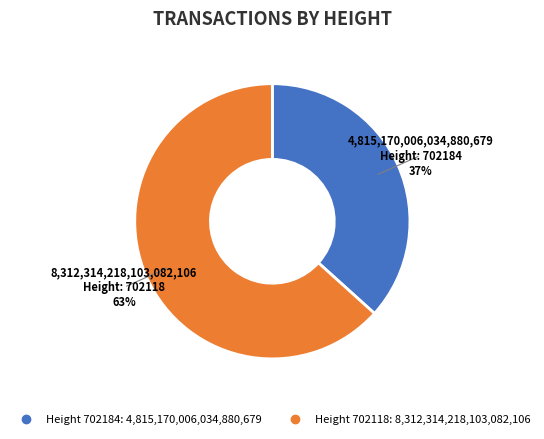

How many segments does this pie chart have?

2